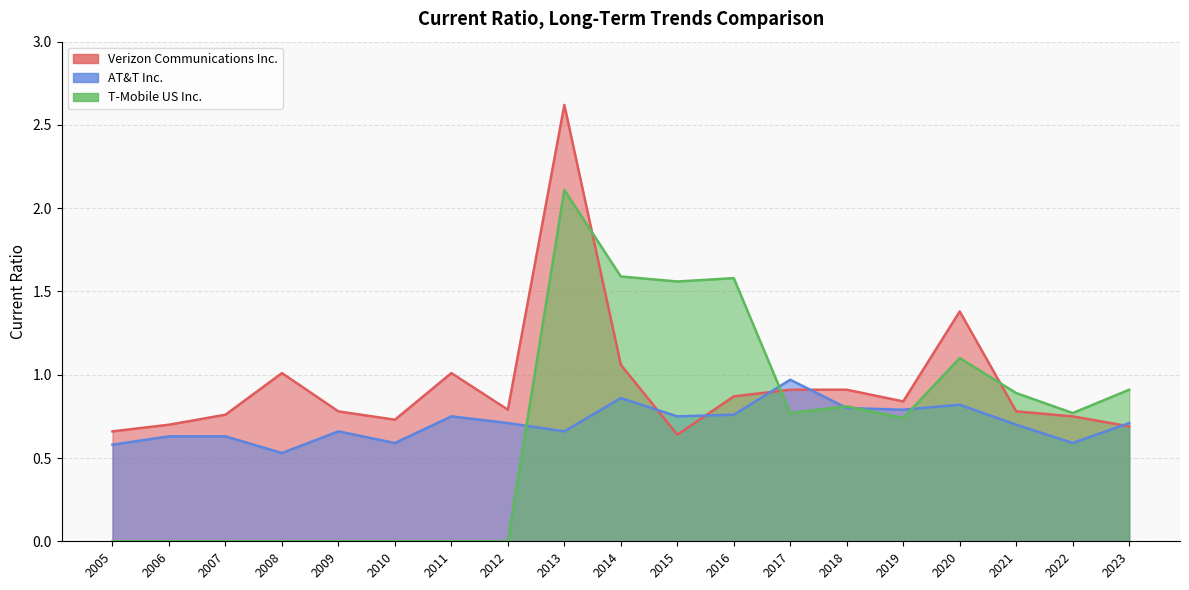

How many lines are shown in the chart?

3